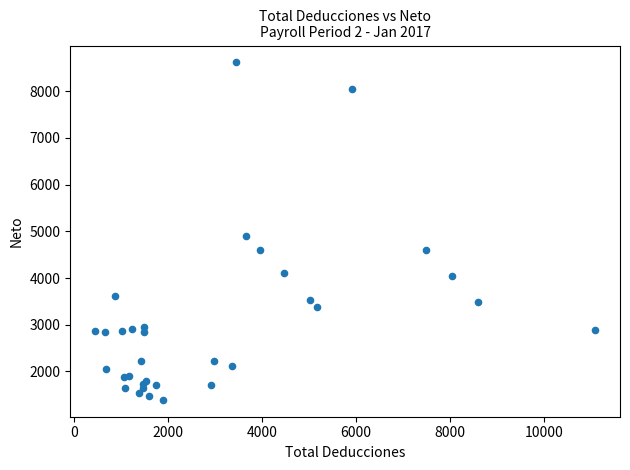

What Y value in the scatter plot is closest to 5002?

4904.3